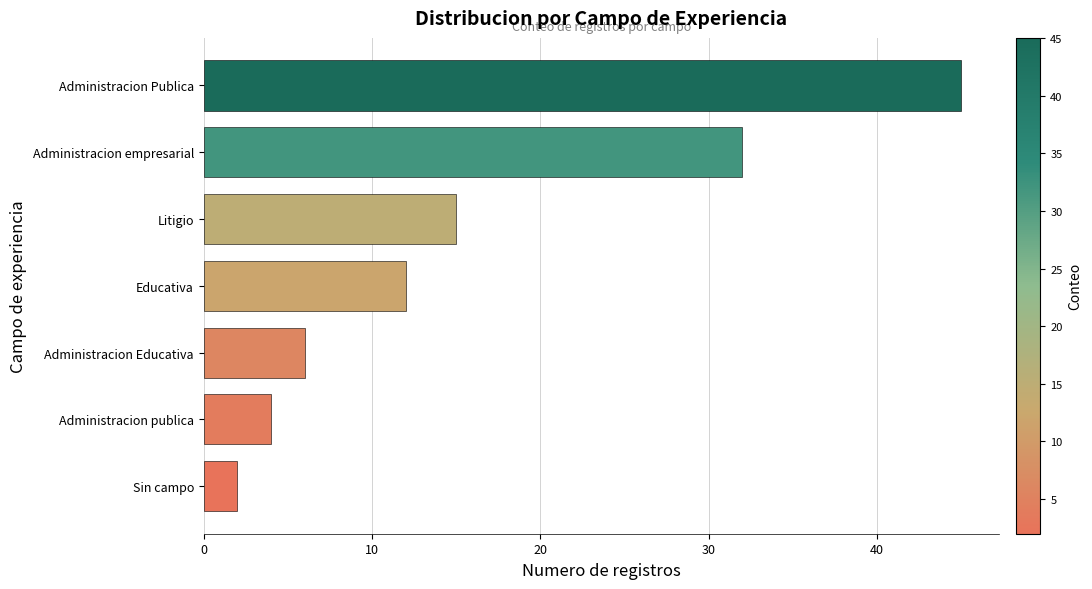

What is the change in value from Administracion publica to Administracion empresarial?

+28